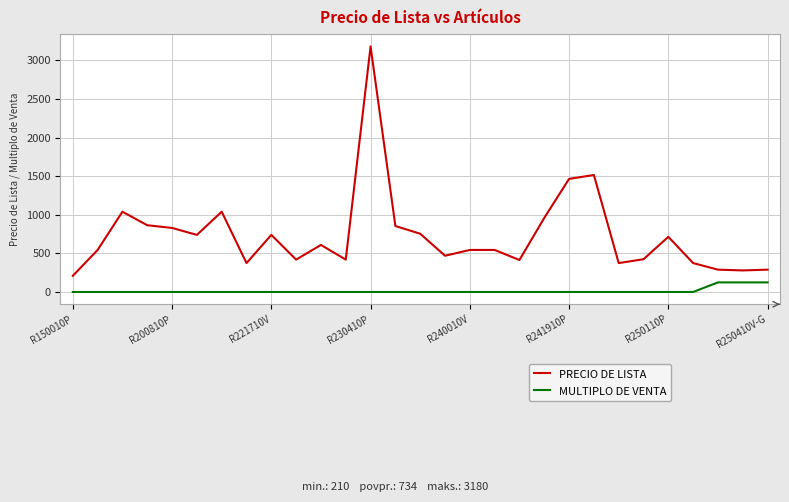

What is the maximum value shown in the chart?

3180